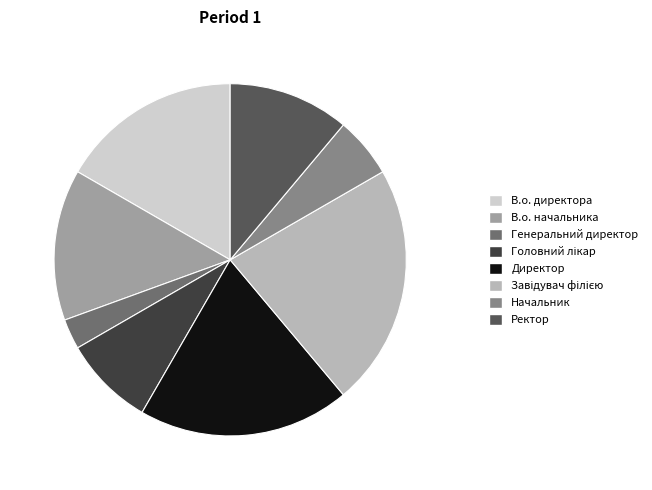

Do Директор and Начальник together represent more than half of the pie?

No